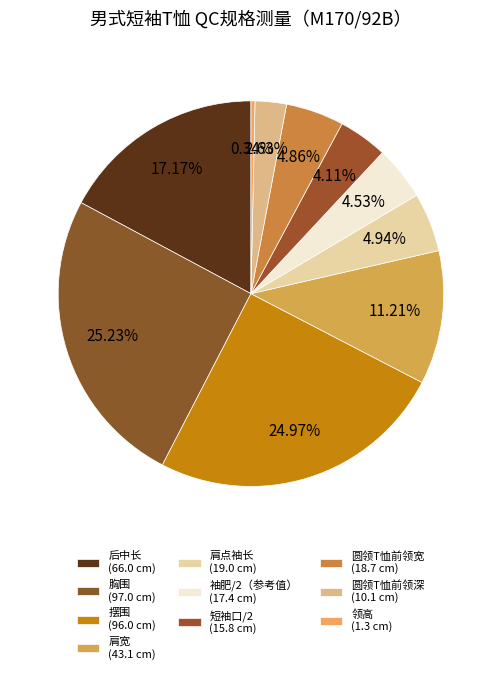

Between 后中长 and 领高, which is larger?

后中长